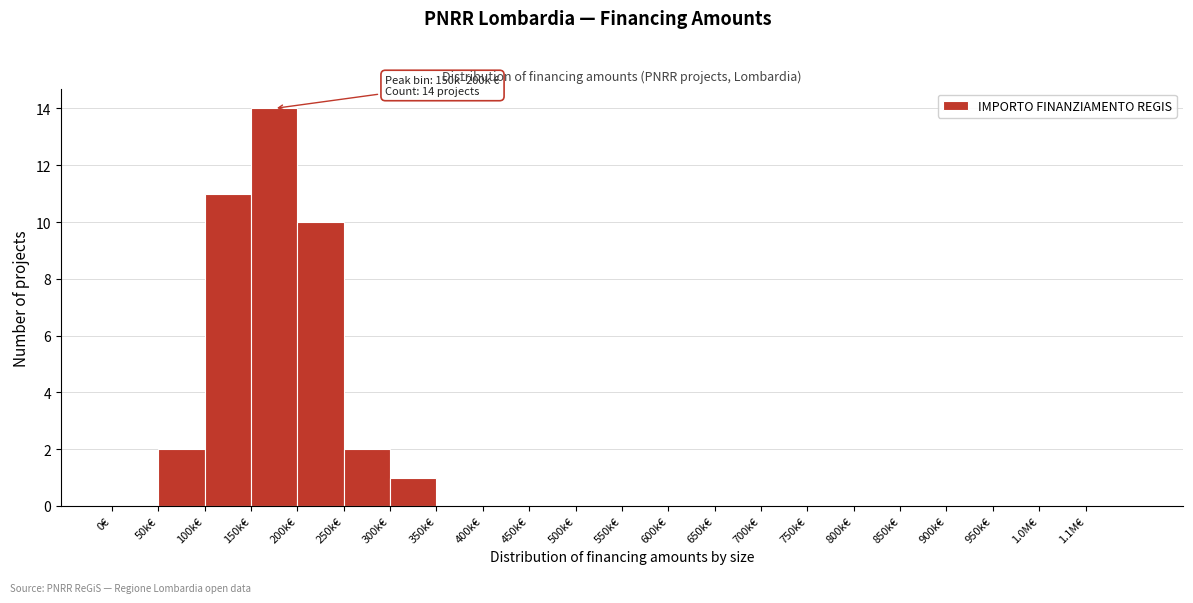

Reading right to left, what are all the values shown in this chart?

1.1M€=0	1.0M€=0	950k€=0	900k€=0	850k€=0	800k€=0	750k€=0	700k€=0	650k€=0	600k€=0	550k€=0	500k€=0	450k€=0	400k€=0	350k€=0	300k€=1	250k€=2	200k€=10	150k€=14	100k€=11	50k€=2	0€=0